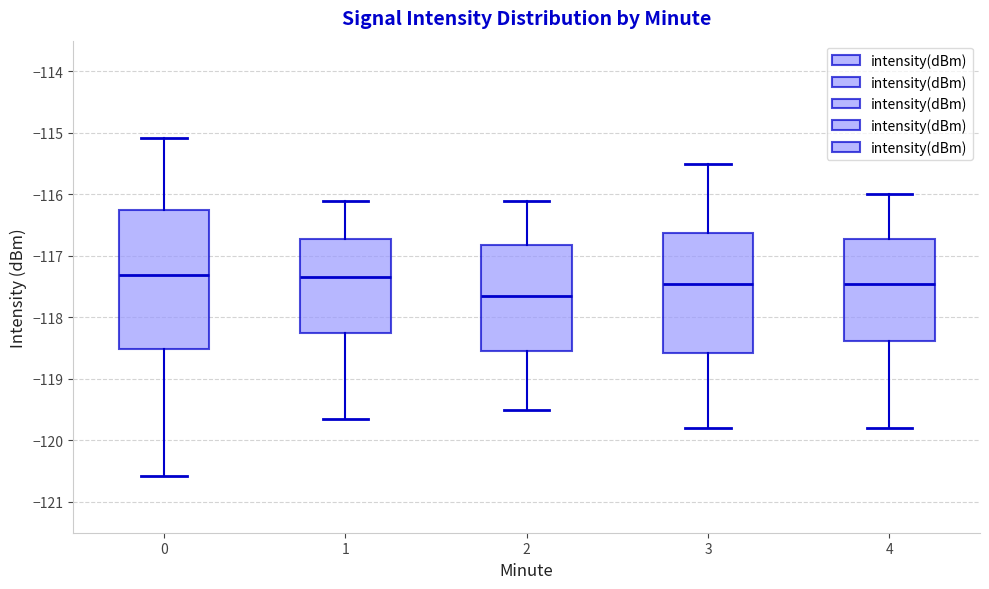

Where is the lower edge of the box at x = 3 on the y-axis? The values are not printed on the chart, so give them approximately, as read against the axis.

-118.6